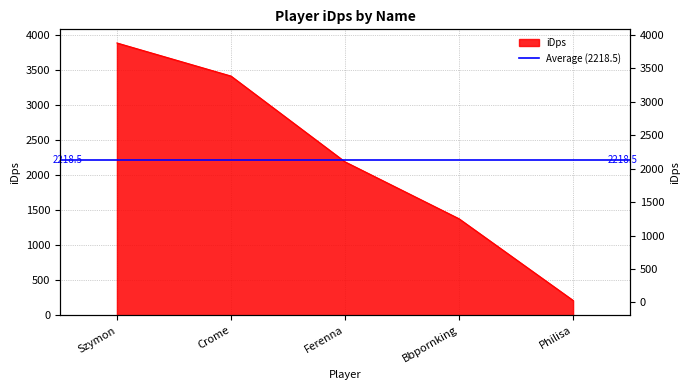

The value at Bbpornking is 1380.1. True or false?

True